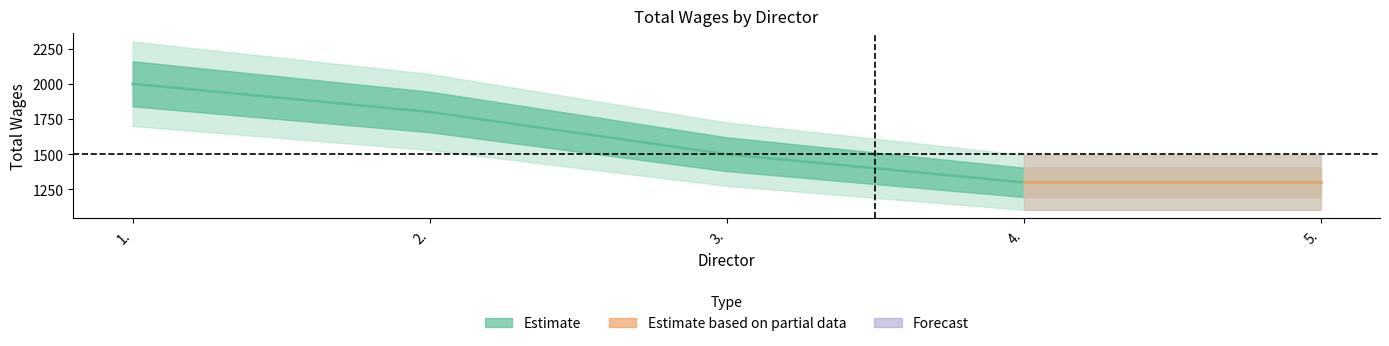

What is the greatest value displayed?

2000